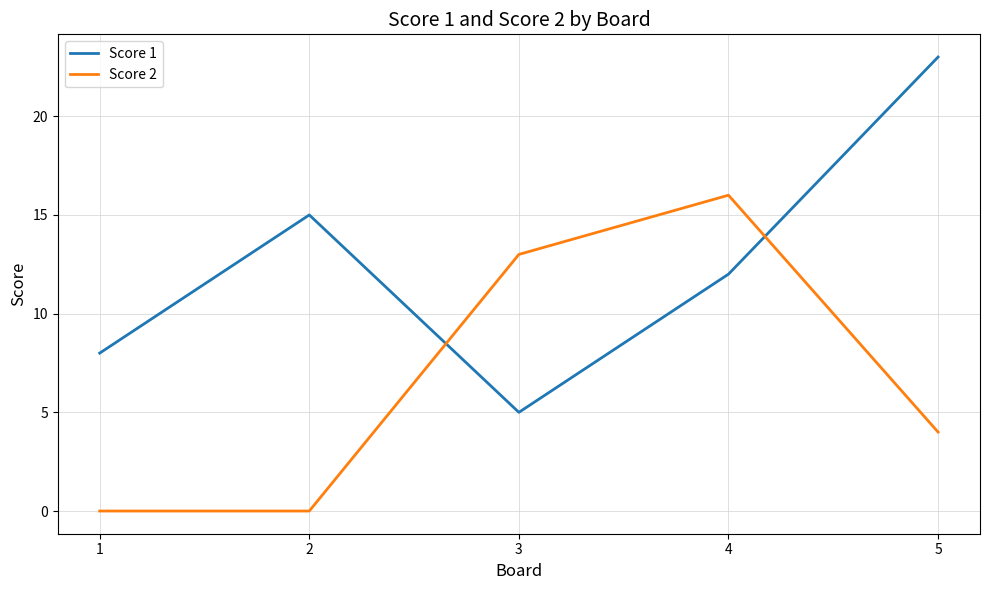

What are all the series names shown in the legend?

Score 1, Score 2